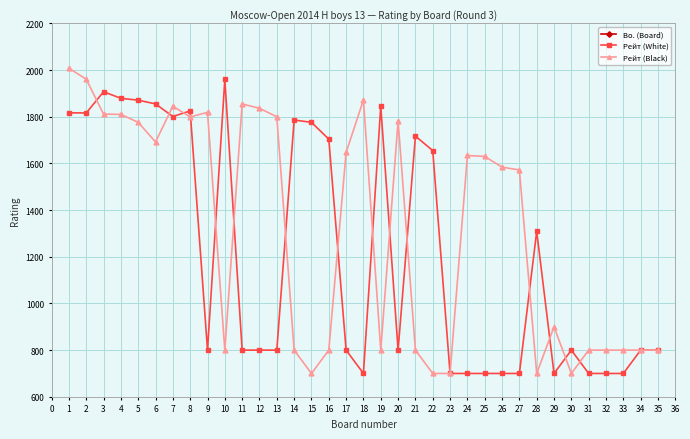

How many data points in Рейт (Black) are less than 1584?

17